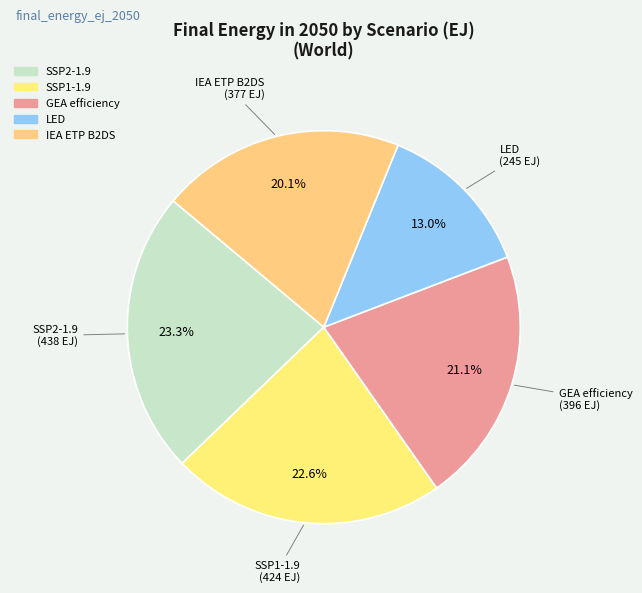

Is there a majority slice in this chart?

No